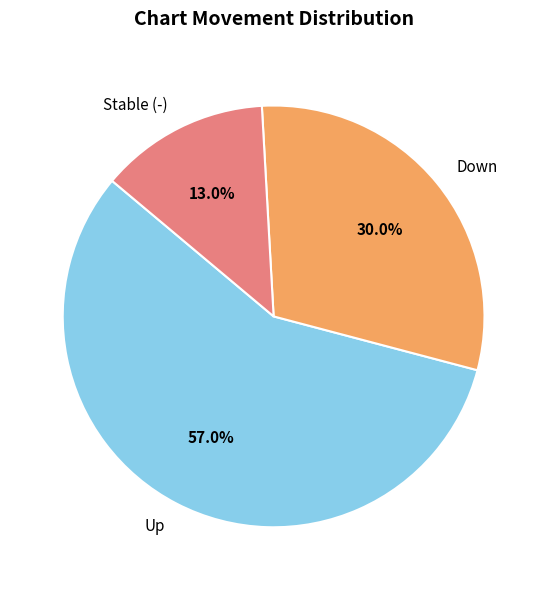

Between Down and Up, which is larger?

Up